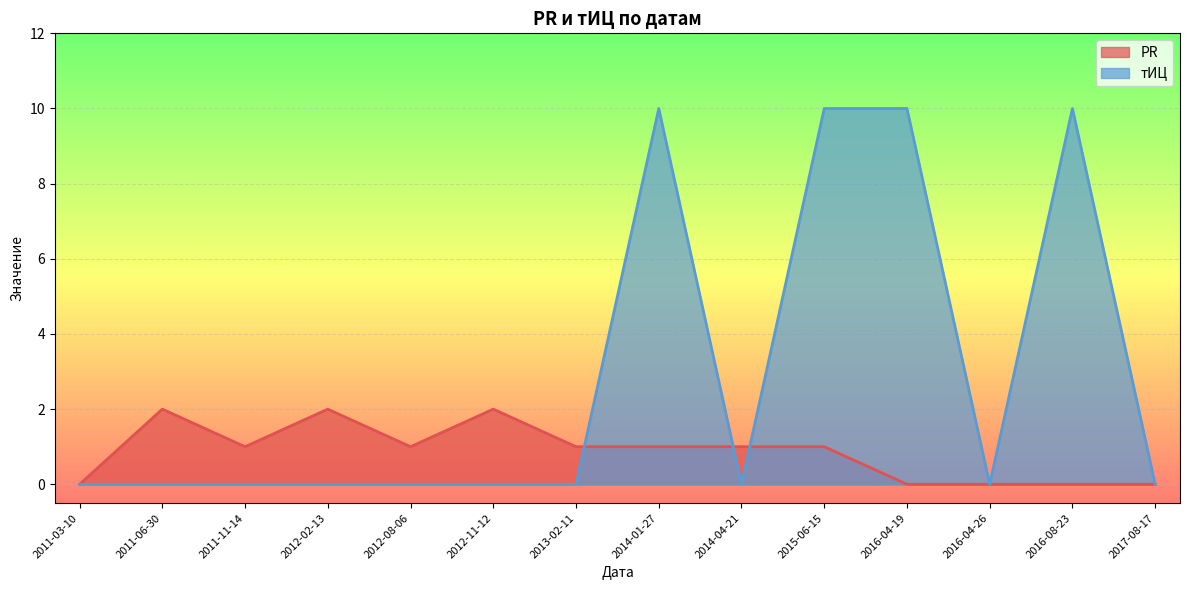

Where is the first local minimum for тИЦ?

2014-04-21